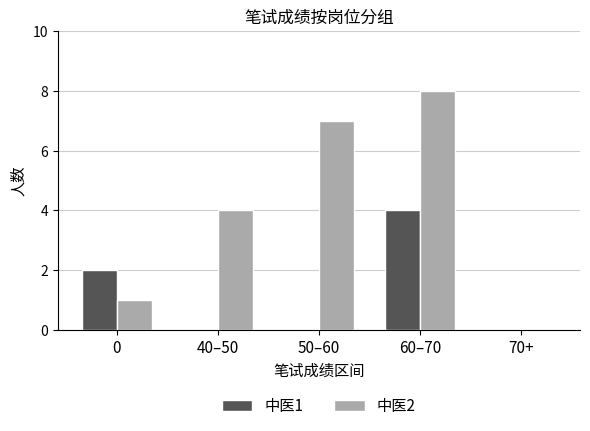

Reading left to right, what are all the values shown in this chart?

中医1: 0=2	40–50=0	50–60=0	60–70=4	70+=0
中医2: 0=1	40–50=4	50–60=7	60–70=8	70+=0